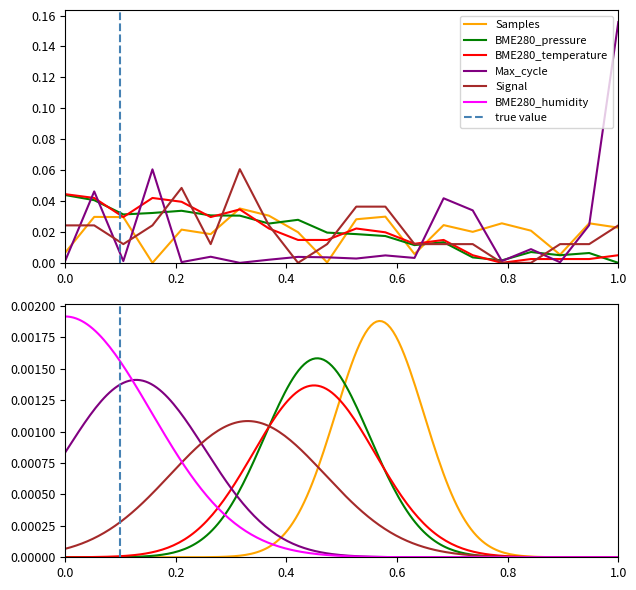

List the series in order of their peak value, lowest first.

Samples, BME280_pressure, BME280_temperature, Signal, Max_cycle